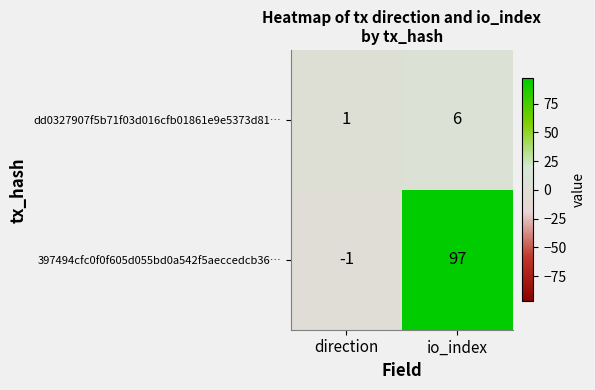

Reading left to right, list all the values displayed in this chart.

dd0327907f5b71f03d016cfb01861e9e5373d81…: direction=1	io_index=6
397494cfc0f0f605d055bd0a542f5aeccedcb36…: direction=-1	io_index=97